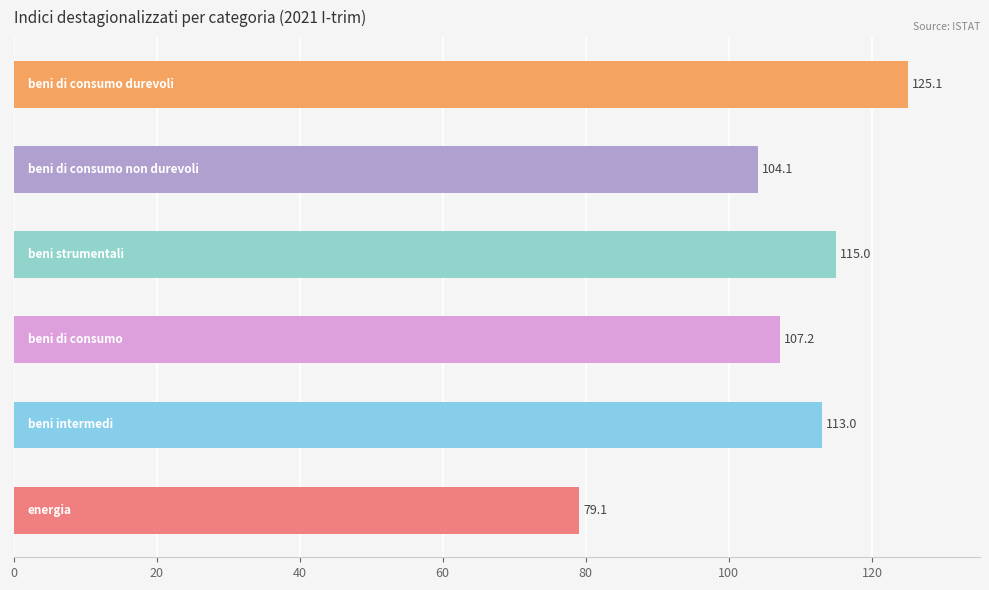

What is the difference between the maximum and minimum values?

46.0